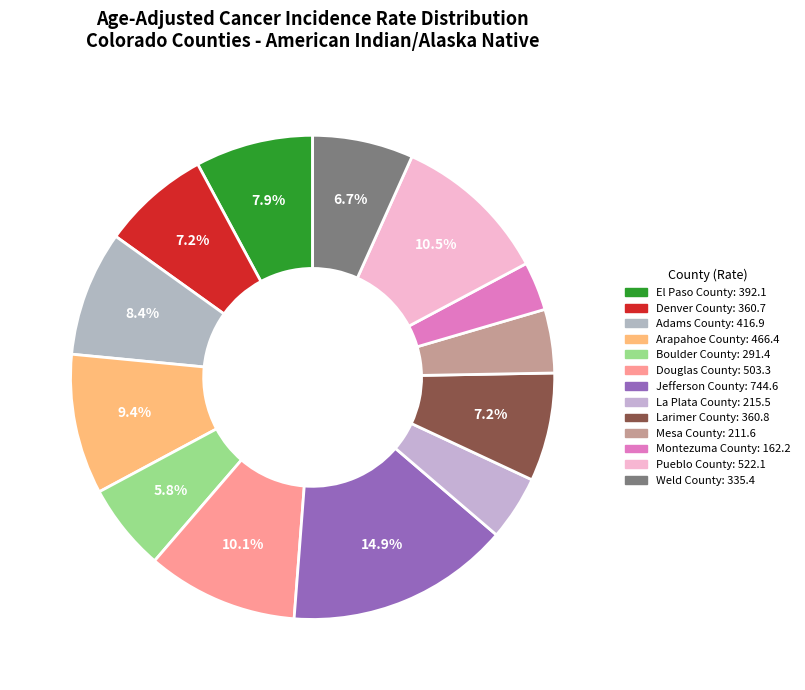

How many segments does this pie chart have?

13